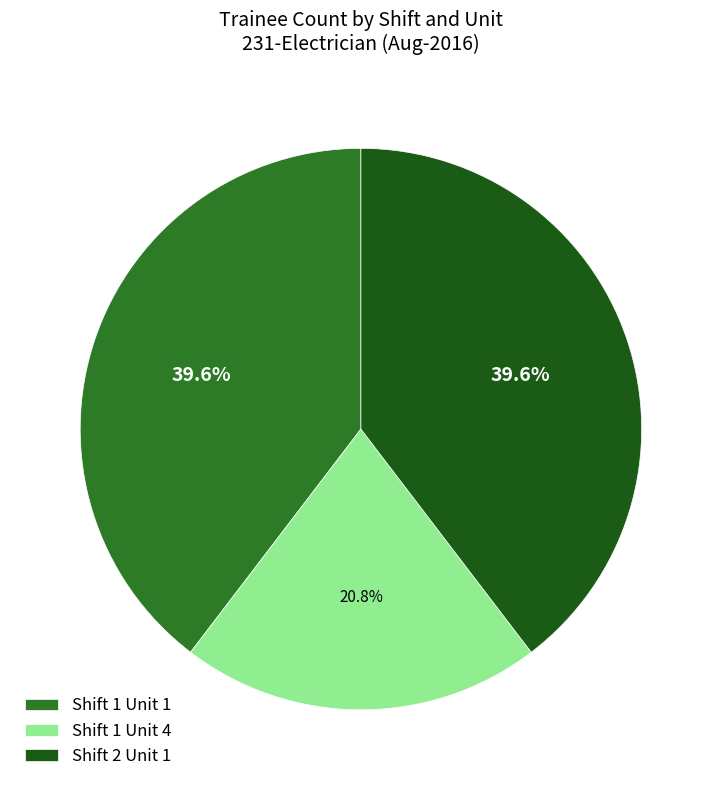

True or false: Shift 2 Unit 1 accounts for 40% of the total.

True